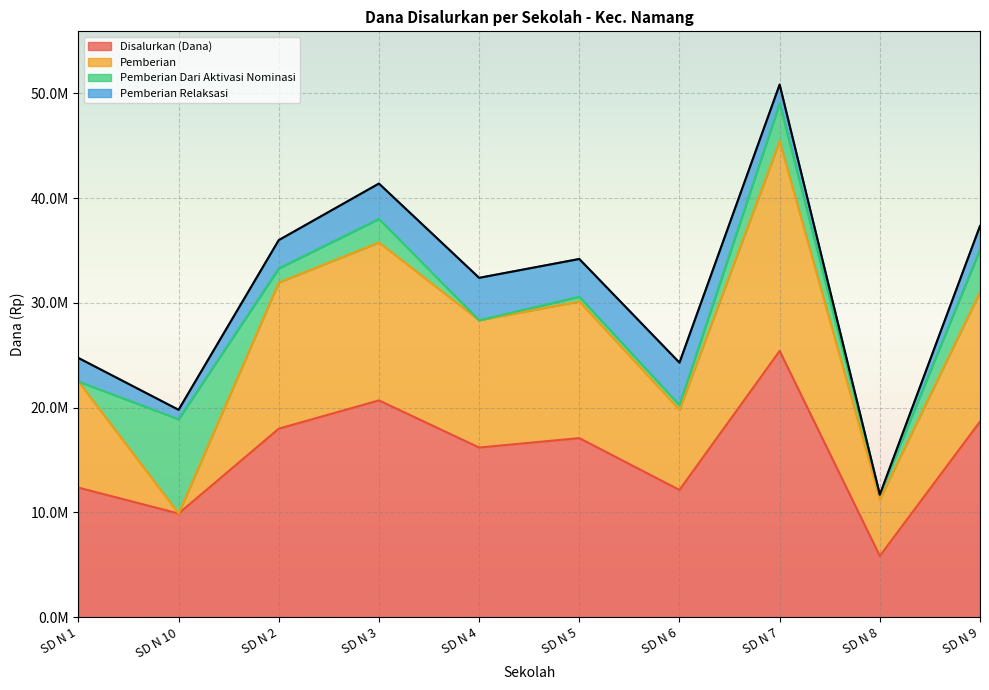

What is the maximum value for Pemberian Relaksasi?

4050000